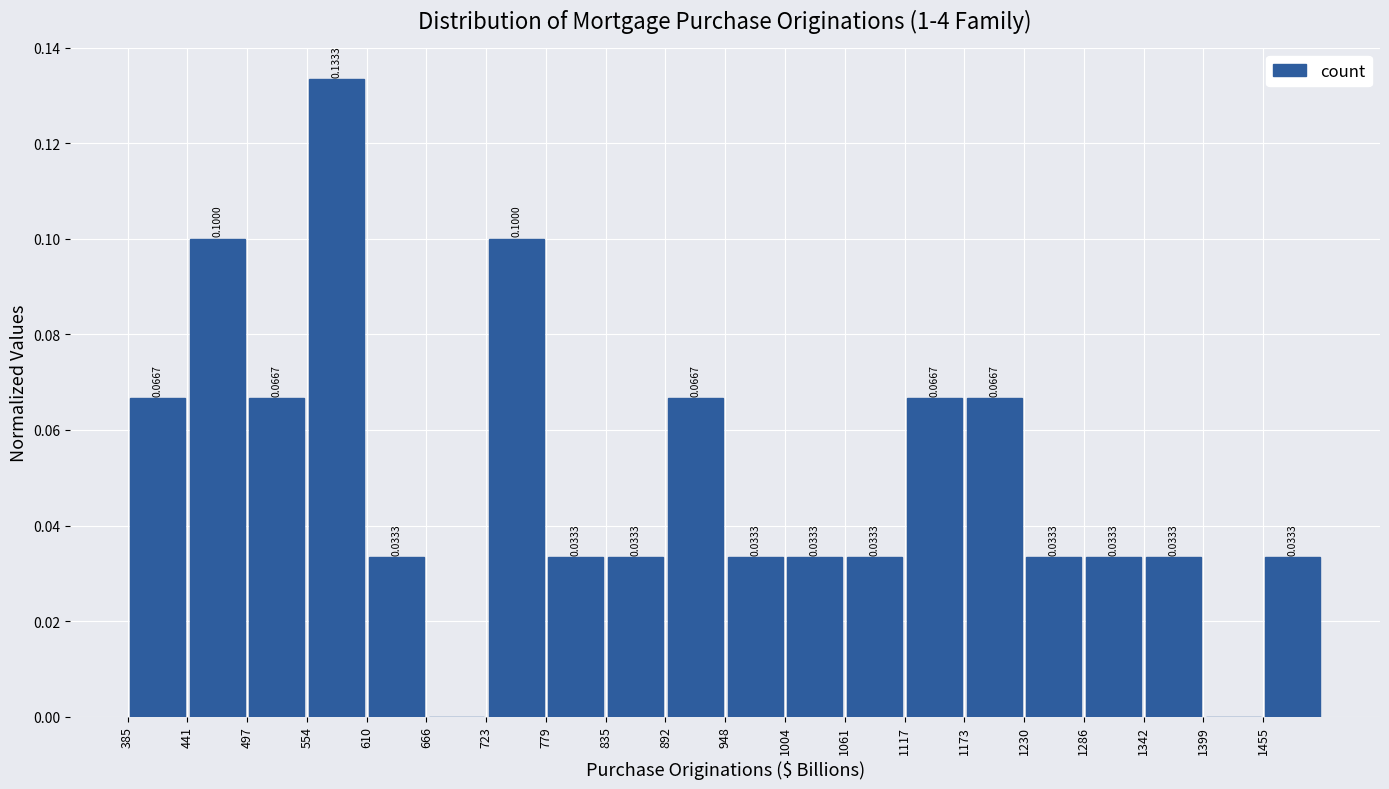

Over which range of the x-axis is the bar tallest?

550 to 610